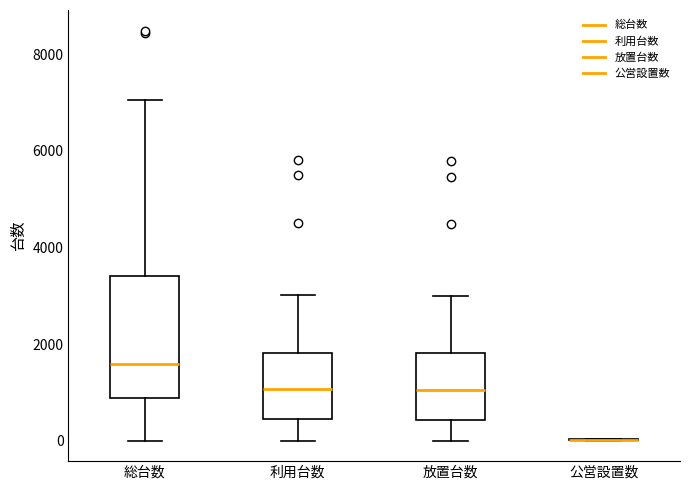

Where does the median line of the box for 放置台数 sit on the y-axis? The values are not printed on the chart, so give them approximately, as read against the axis.

1000